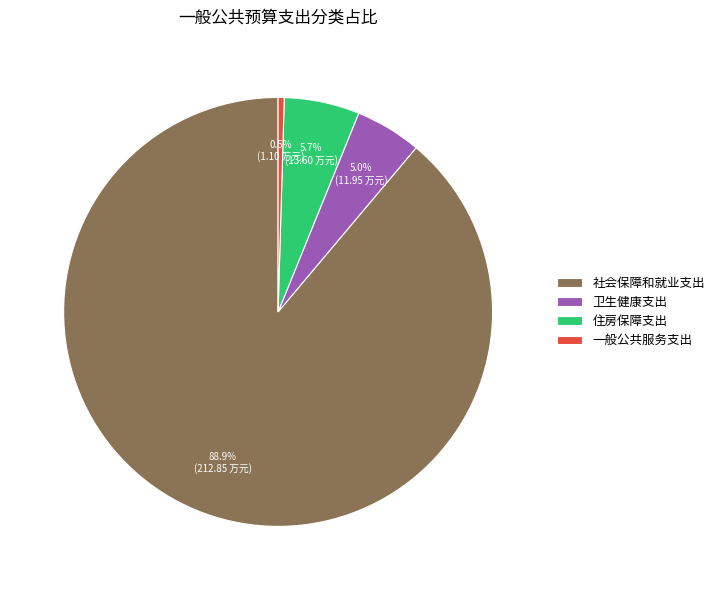

How many segments does this pie chart have?

4